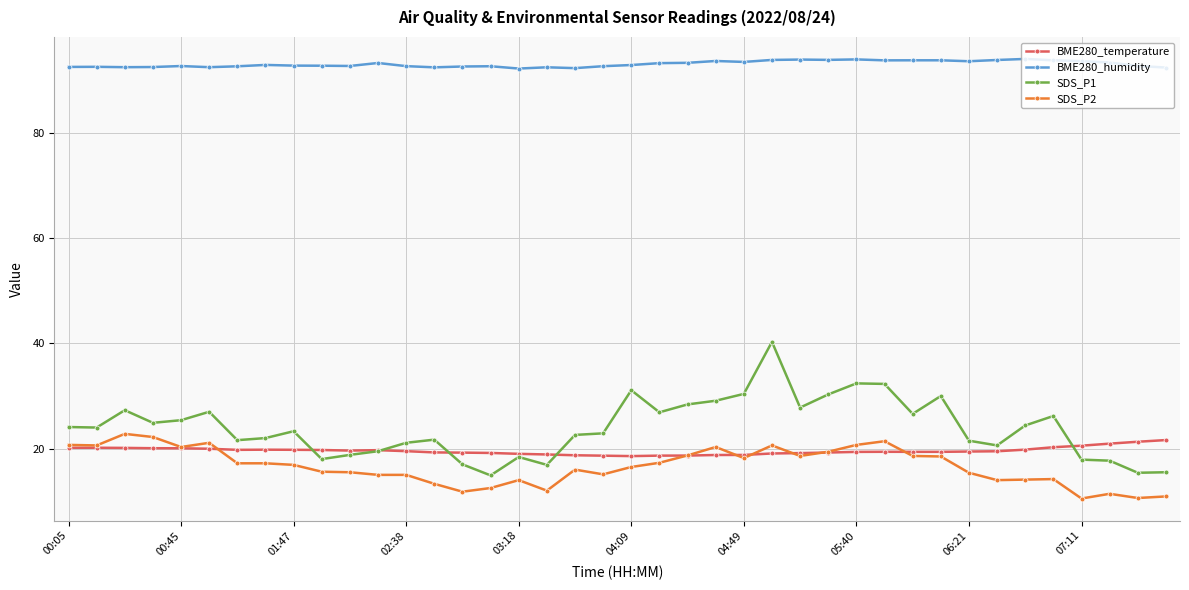

Which series has the largest total across all categories?

BME280_humidity